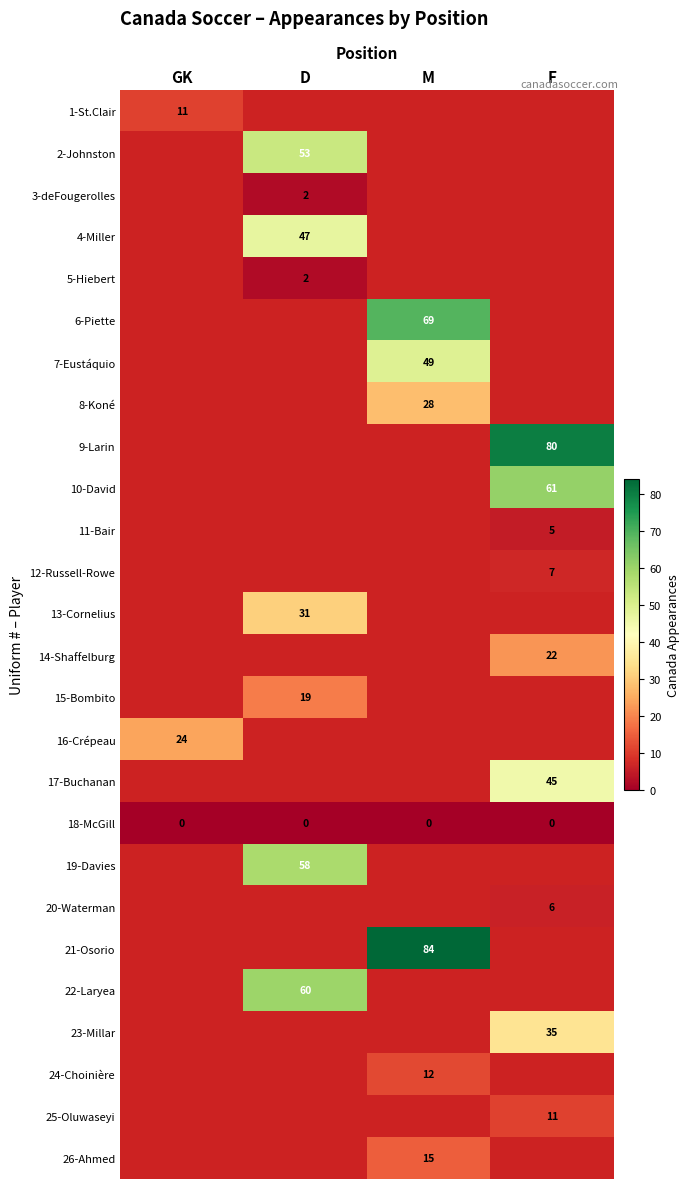

Is it true that 25-Oluwaseyi equals 11 at F?

True